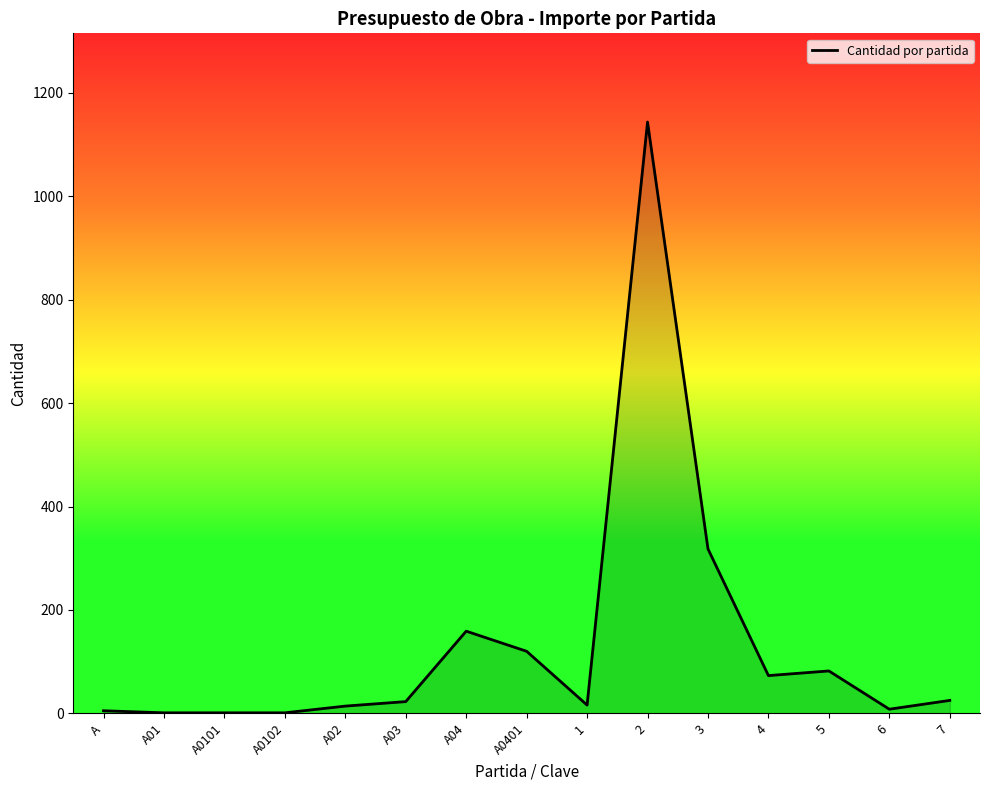

What is the average value?

132.6